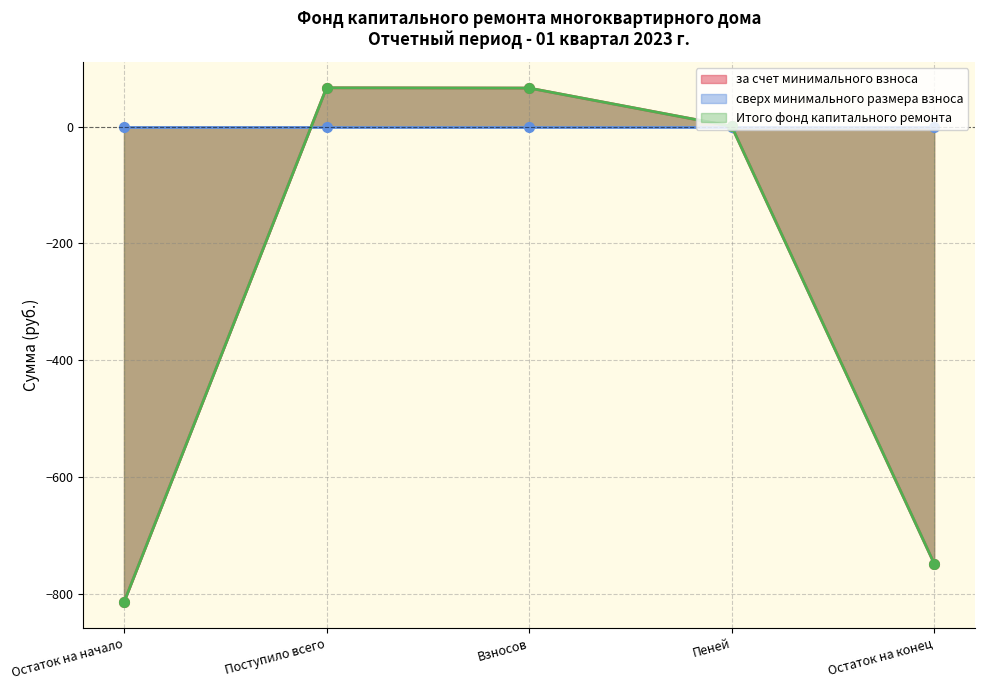

True or false: за счет минимального взноса and Итого фонд капитального ремонта cross at least once.

False